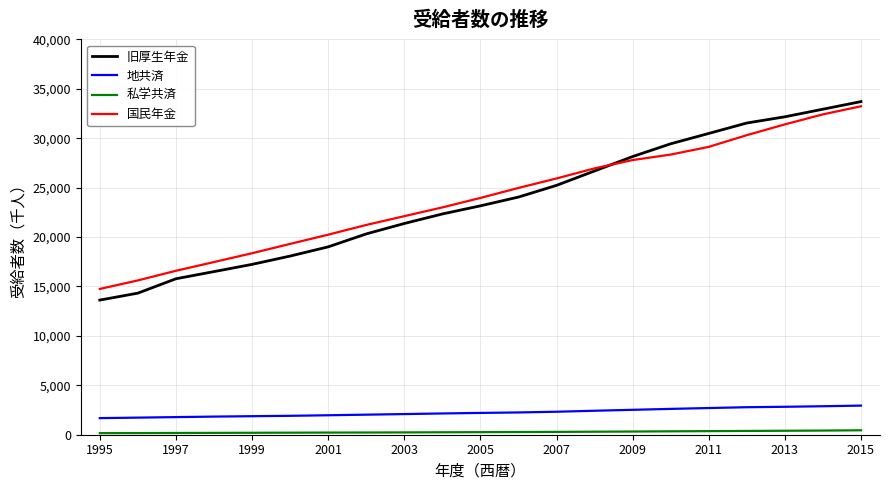

What is the lowest value of the 地共済 series?

1680